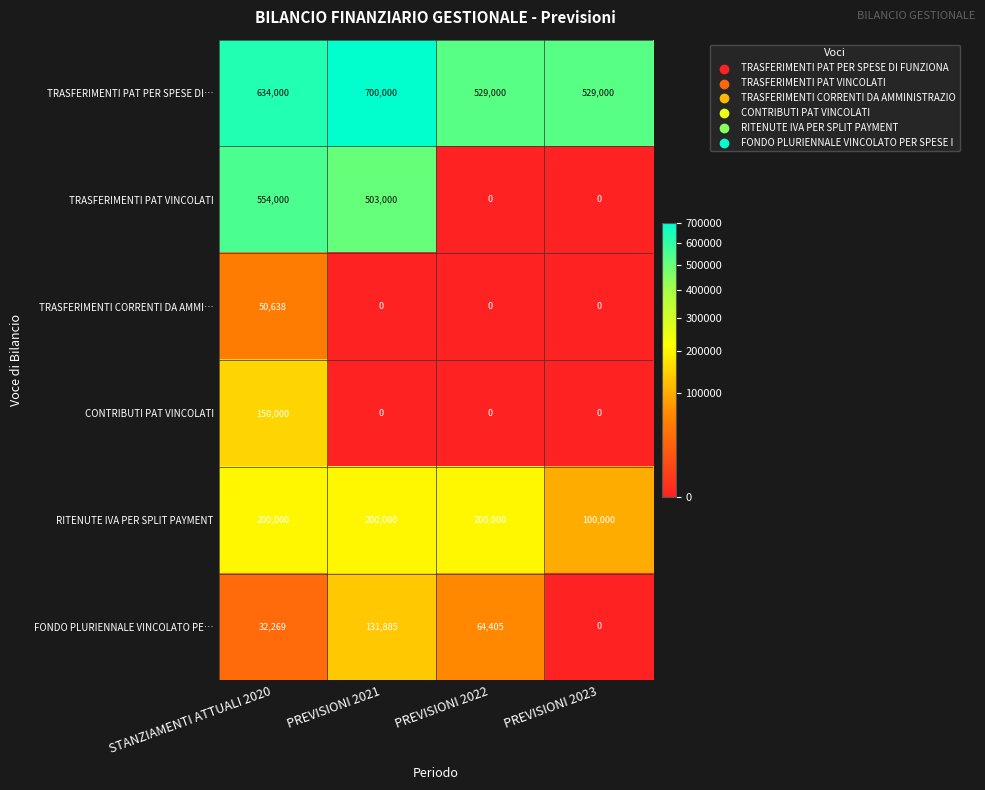

How many CONTRIBUTI PAT VINCOLATI values are between 0 and 150000?

4